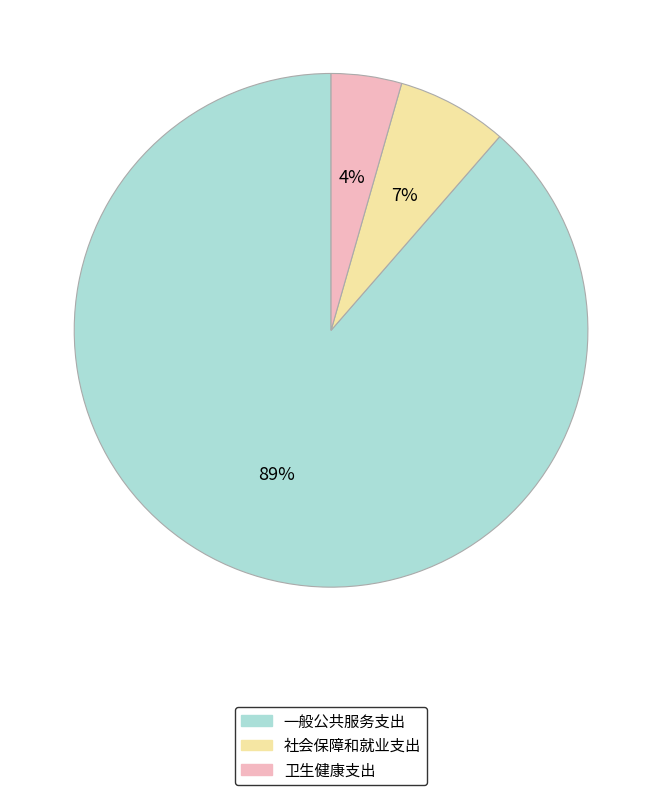

How many slices are in this pie chart?

3